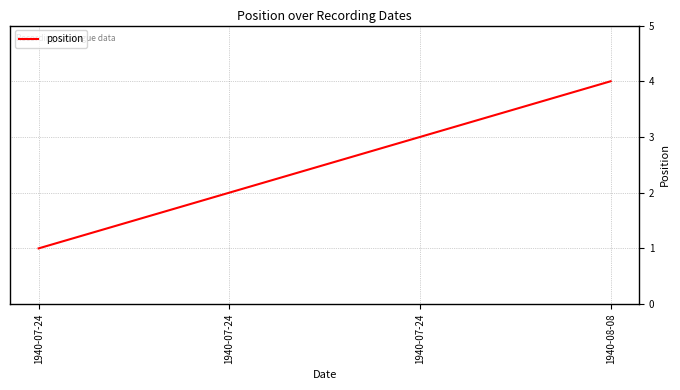

Count the number of data series in this chart.

1